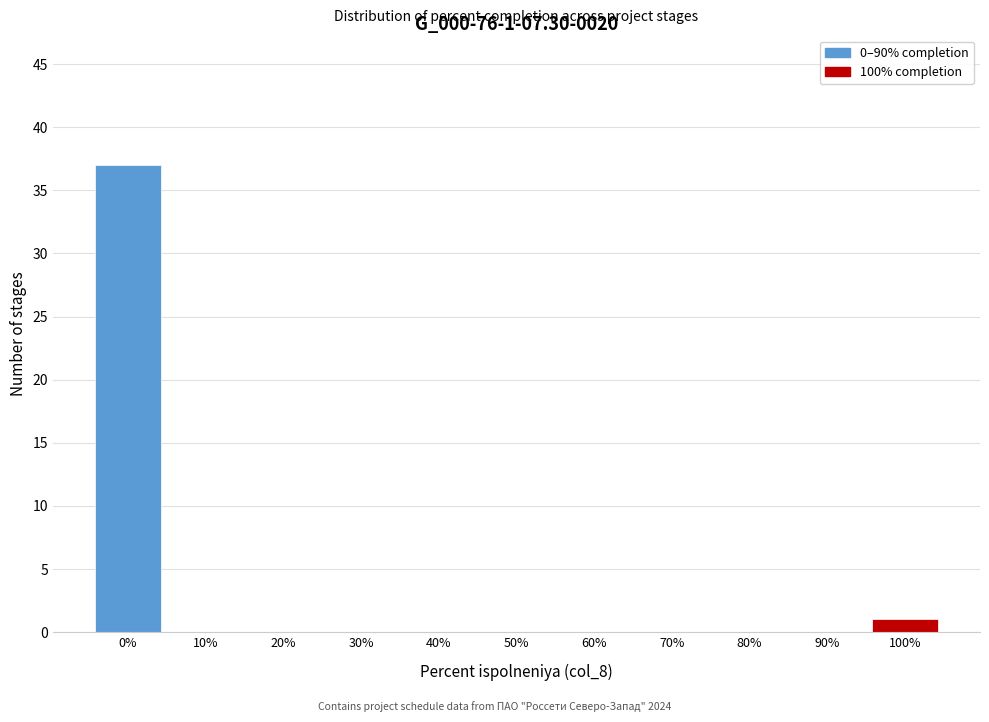

Reading left to right, transcribe all the data shown in this chart.

0%=37	10%=0	20%=0	30%=0	40%=0	50%=0	60%=0	70%=0	80%=0	90%=0	100%=1